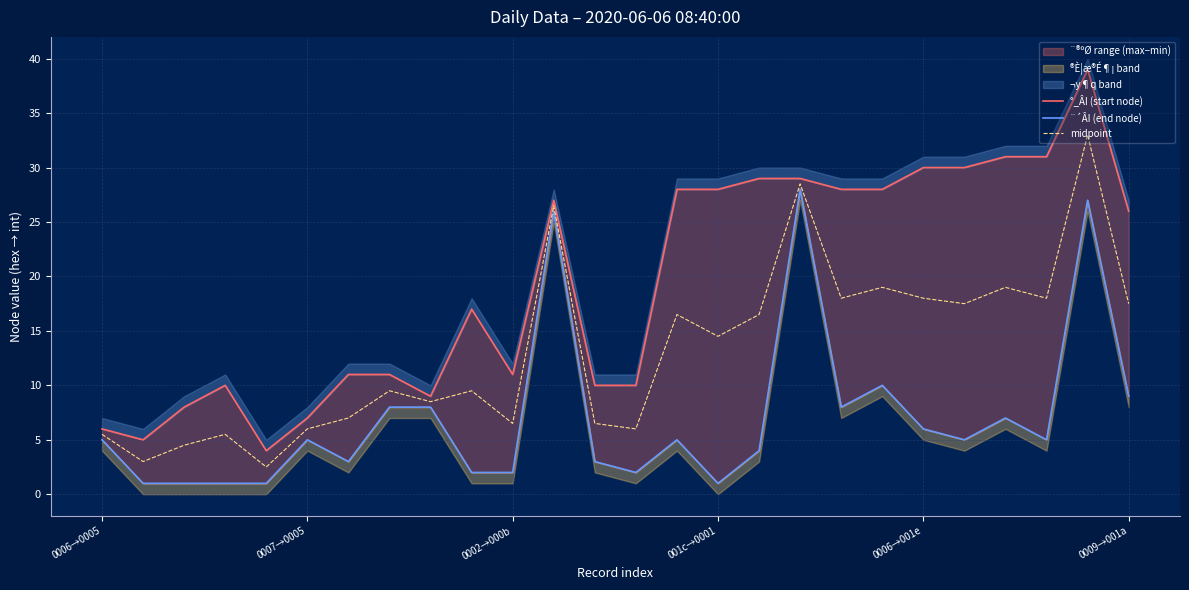

Where does the ¨´ÂI (end node) series first go above 5?

7